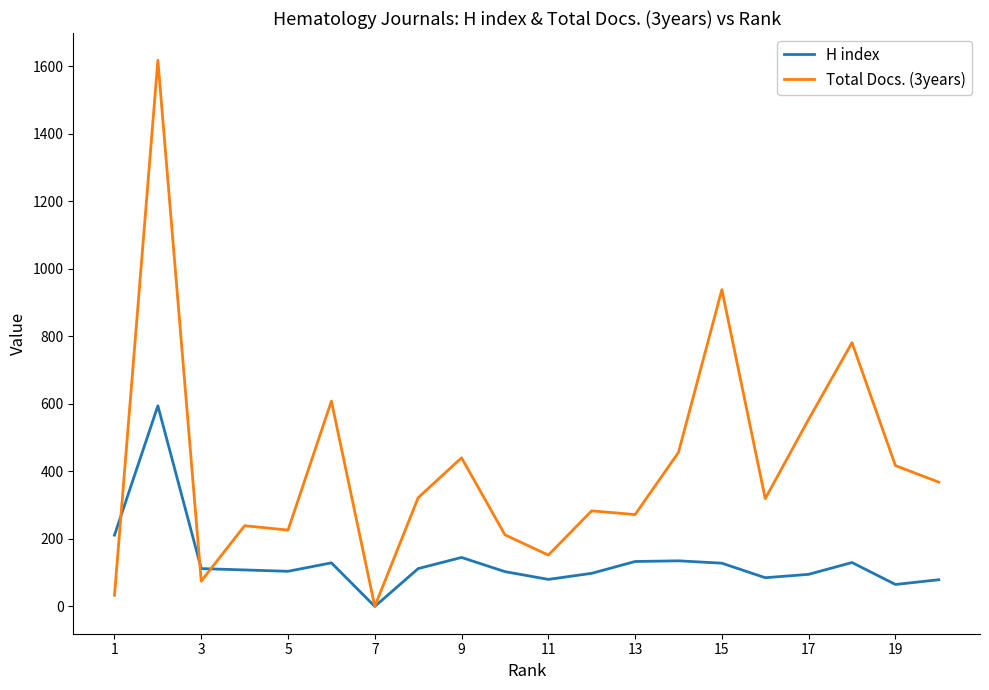

Which series has the widest spread of values?

Total Docs. (3years)